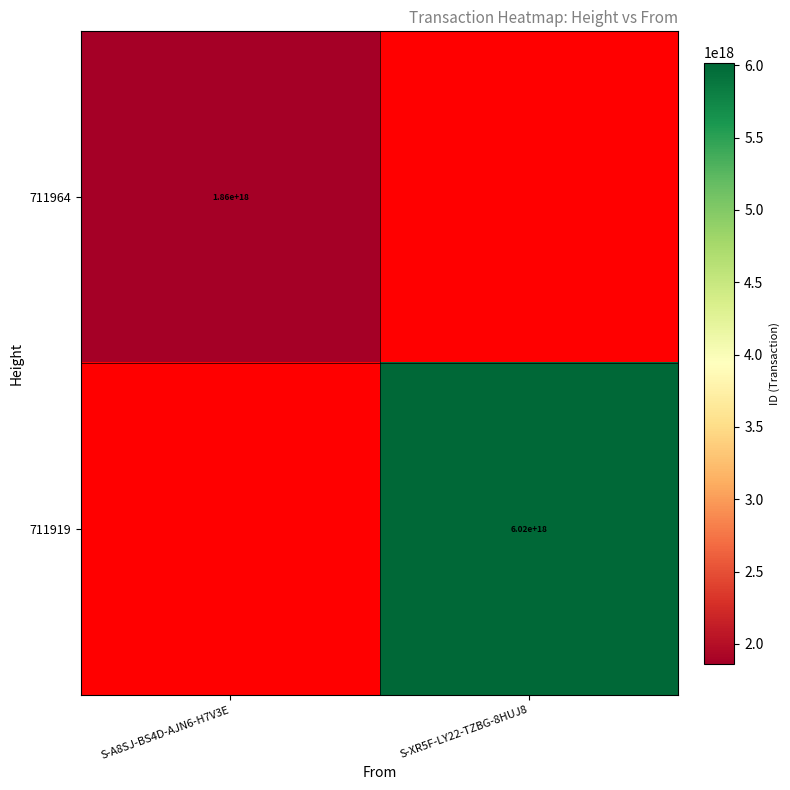

Which label corresponds to the largest value in the chart?

S-XR5F-LY22-TZBG-8HUJ8